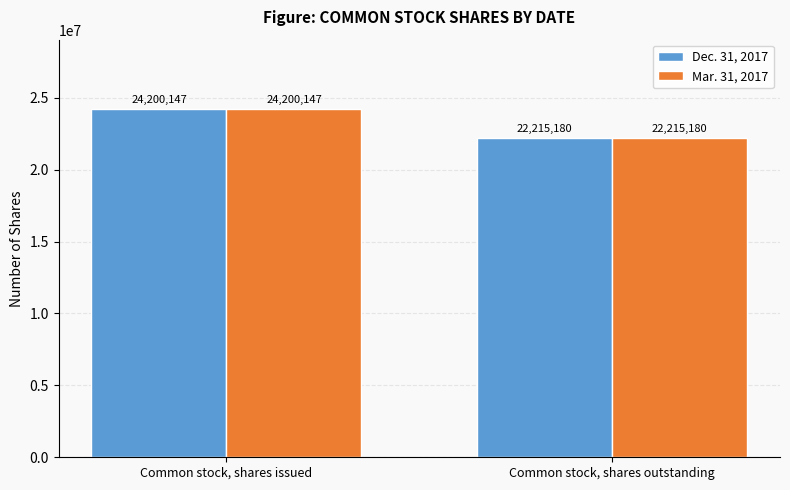

Read the Dec. 31, 2017 value at Common stock, shares outstanding, to the nearest 50.

22215200